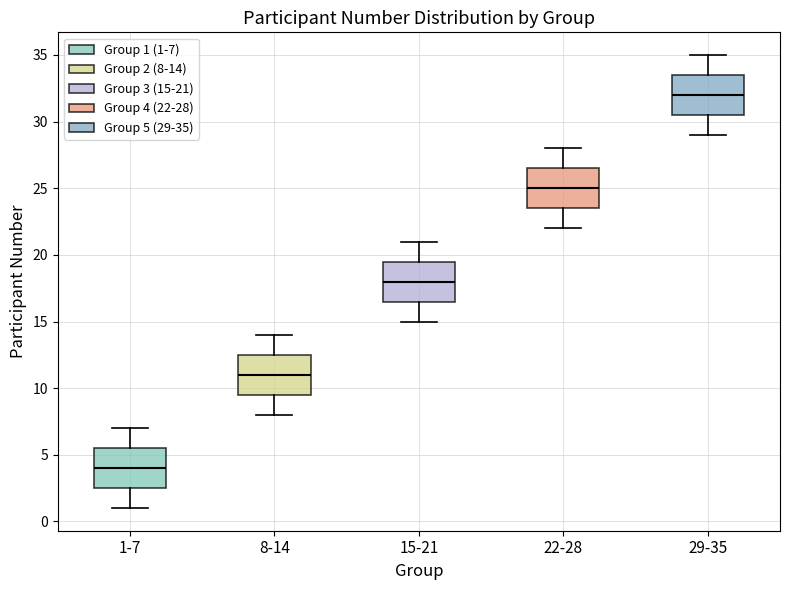

Which box has the highest median line?

29-35